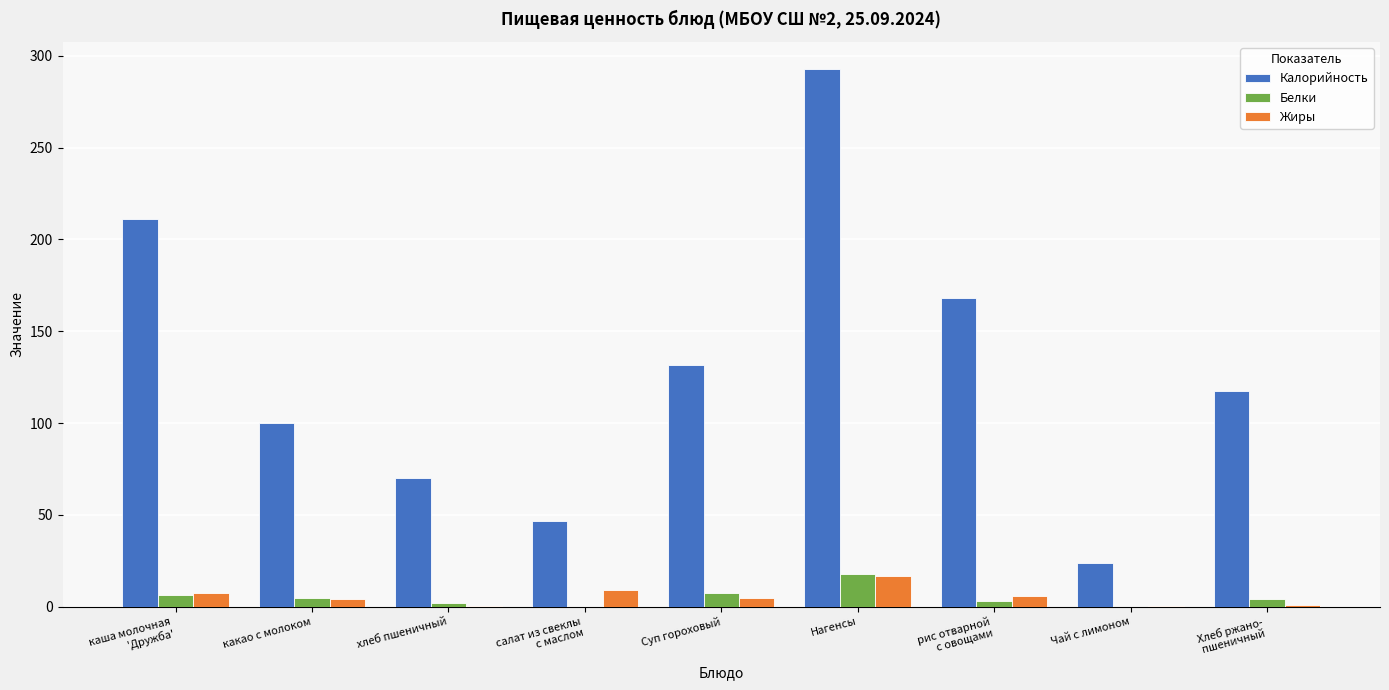

Which series changed the most between хлеб пшеничный and Чай с лимоном?

Калорийность